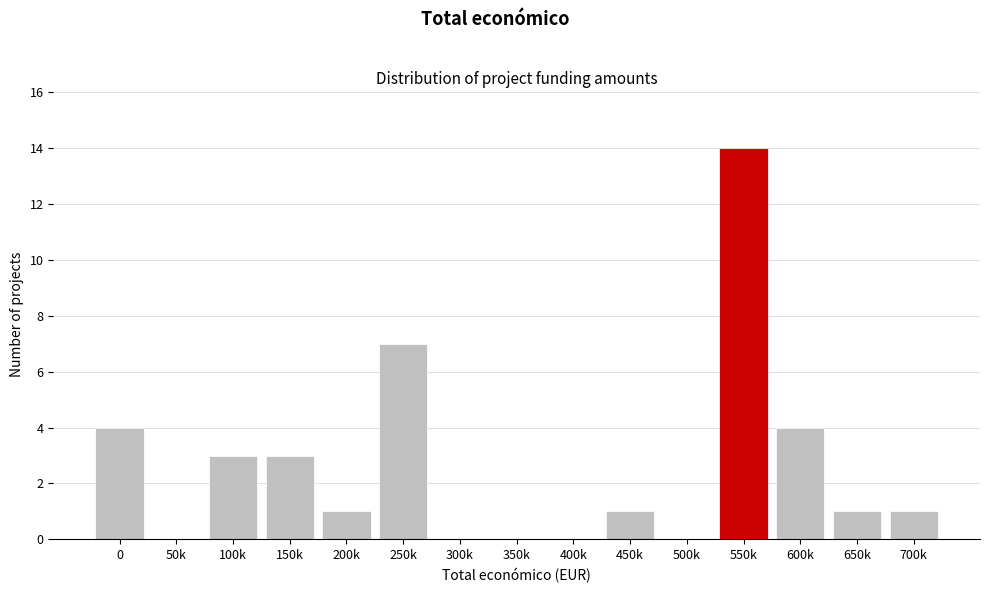

Reading left to right, what are all the values shown in this chart?

0=4	50k=0	100k=3	150k=3	200k=1	250k=7	300k=0	350k=0	400k=0	450k=1	500k=0	550k=14	600k=4	650k=1	700k=1